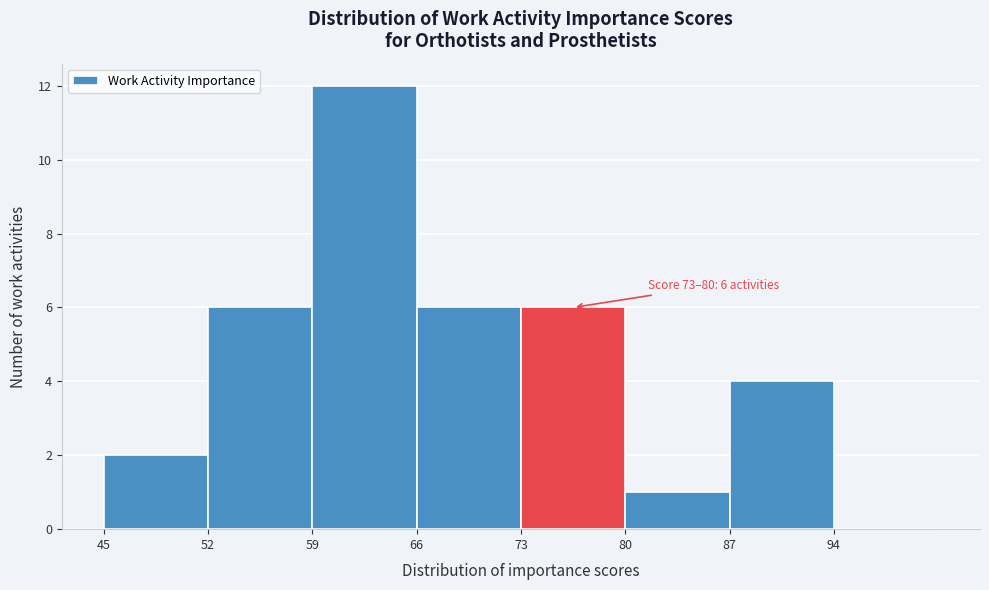

Which range on the x-axis has the tallest bar?

59 to 66